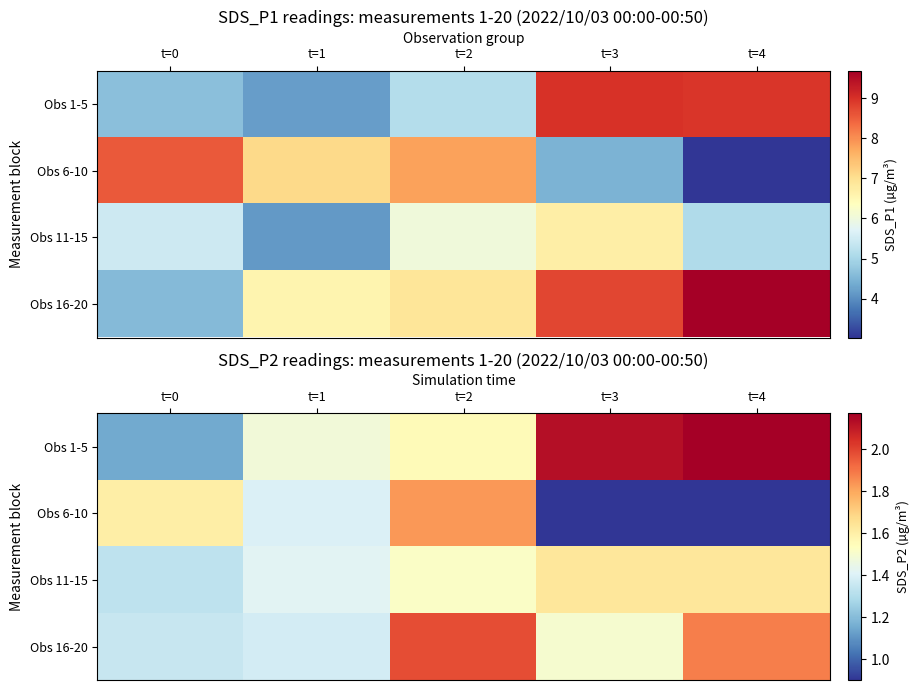

How many data points in Obs 6-10 are above 1?

3